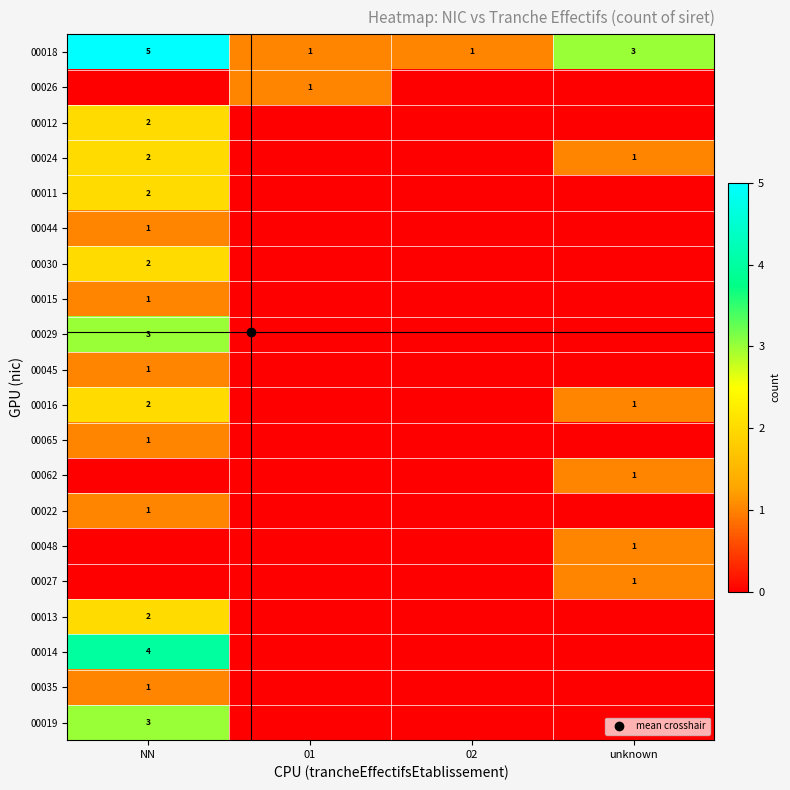

List the series in order of their peak value, lowest first.

00026, 00044, 00015, 00045, 00065, 00062, 00022, 00048, 00027, 00035, 00012, 00024, 00011, 00030, 00016, 00013, 00029, 00019, 00014, 00018